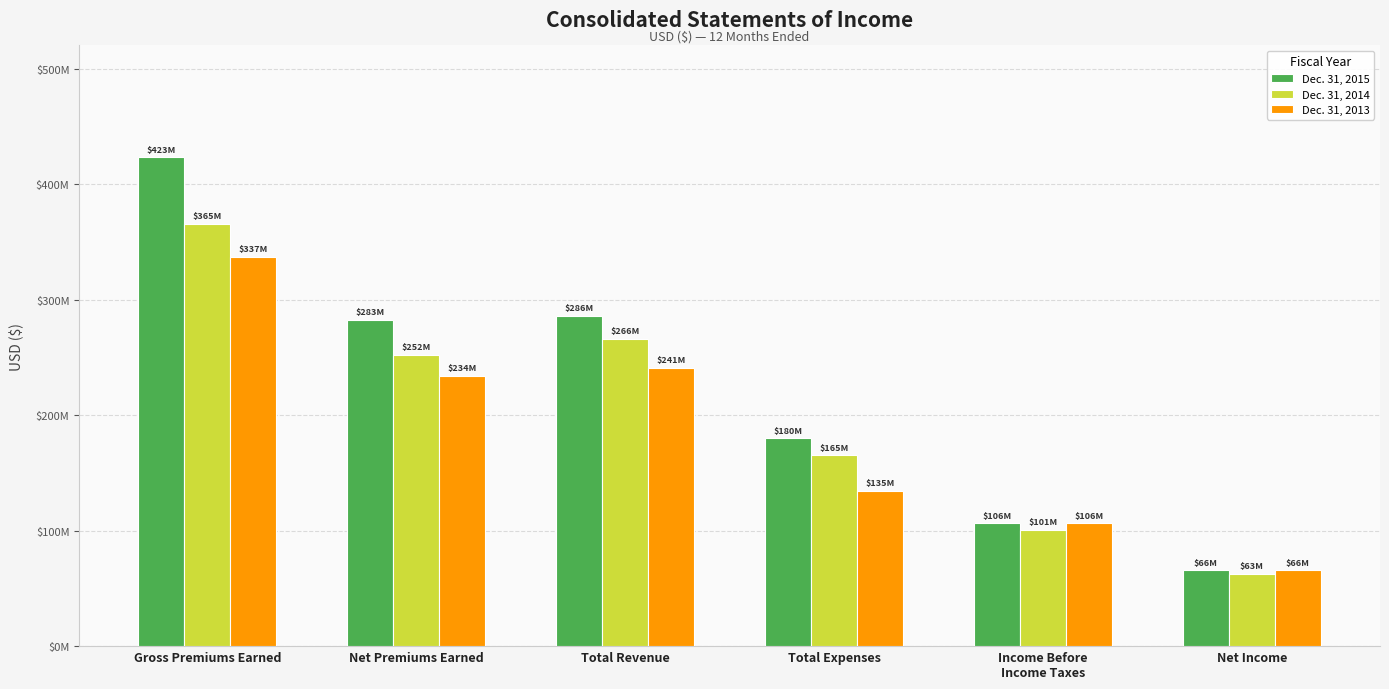

Are the bars grouped side by side (vs. stacked)?

Yes